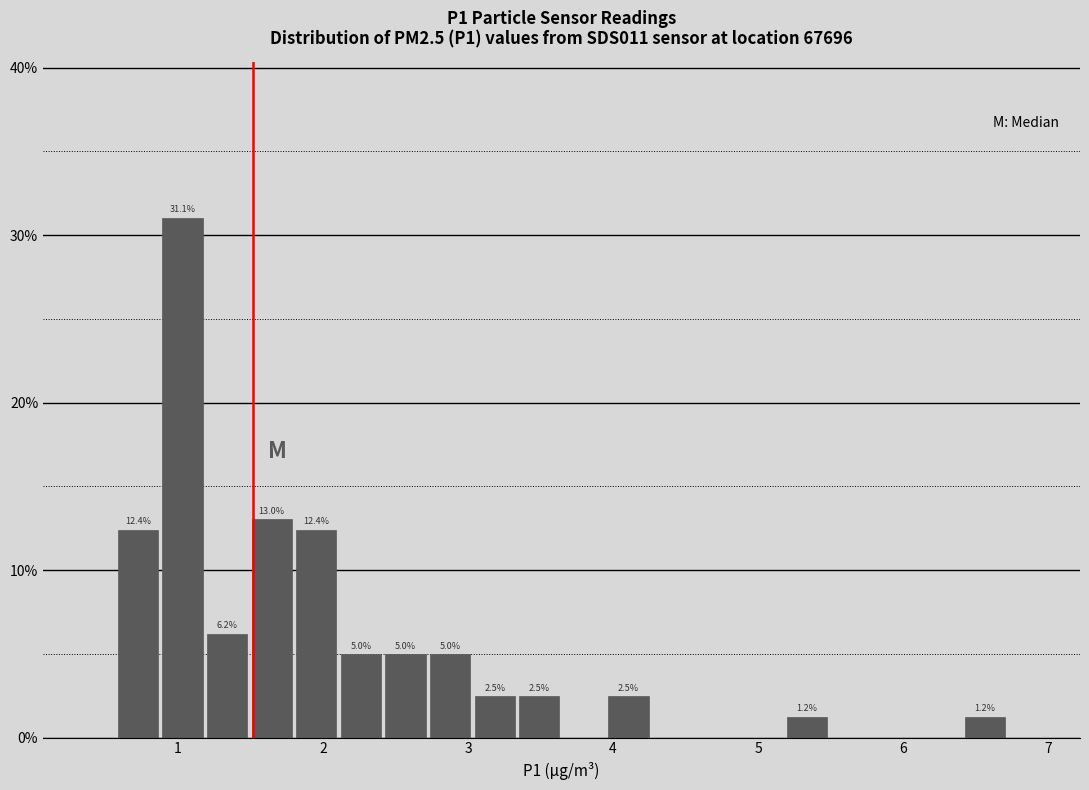

Read against the x-axis, roughly where is the centre of the tallest bar?

1.0